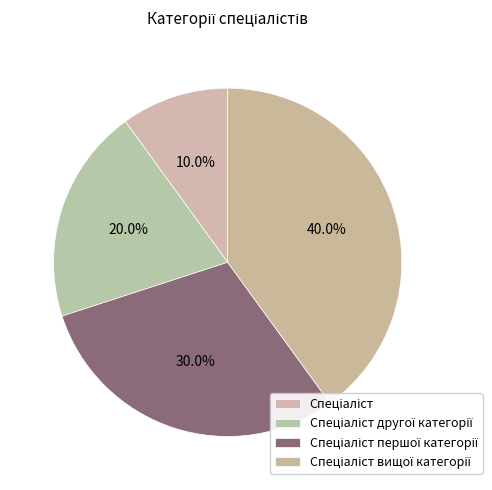

Which slice is the smallest?

Спеціаліст